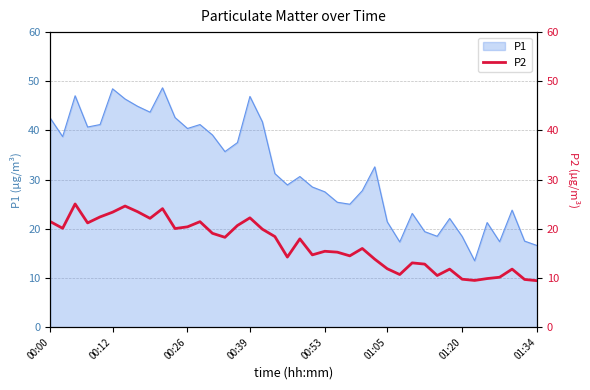

What is the maximum value for P1?

48.7